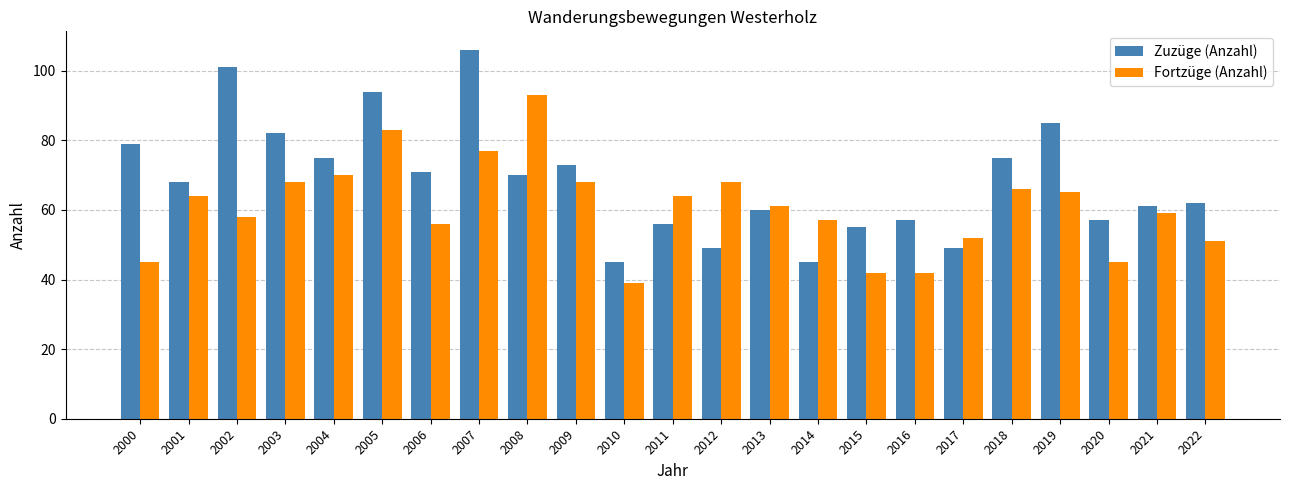

Which series has the largest range (max minus min)?

Zuzüge (Anzahl)